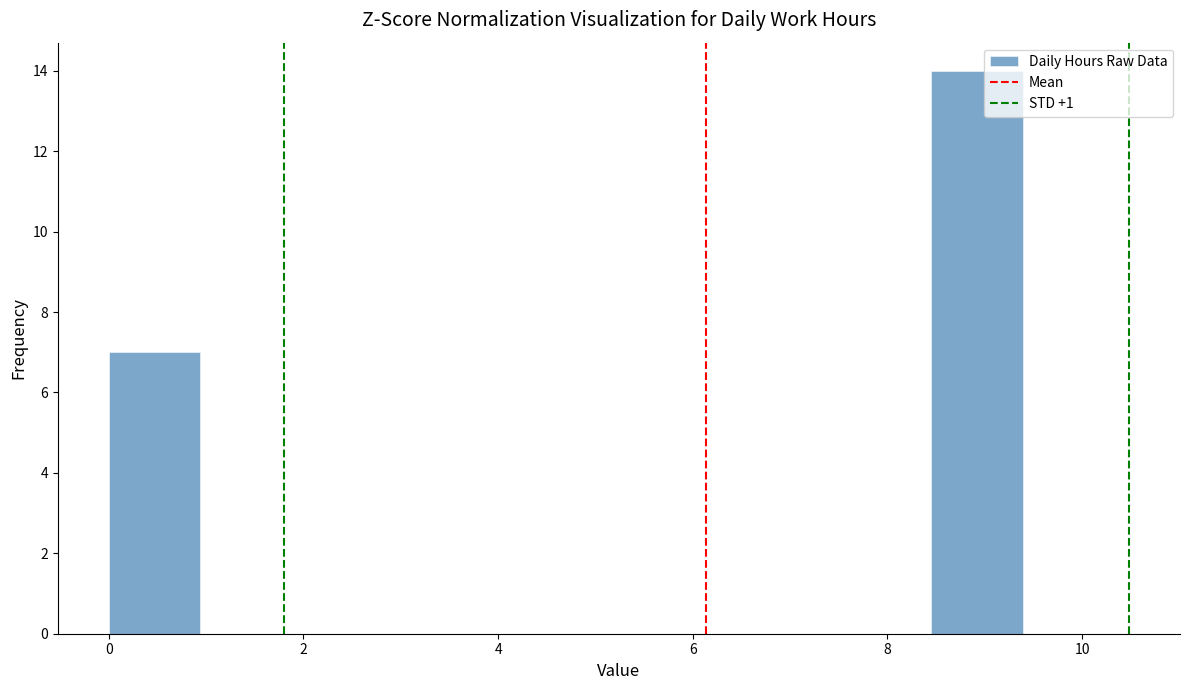

Reading left to right, list every bar in this chart as the range it spans on the x-axis followed by its height. Neither the bar edges nor the heights are printed on the chart, so give them approximately, as read against the axes.

0.0 to 1.0: 7
1.0 to 1.8: 0
1.8 to 2.8: 0
2.8 to 3.8: 0
3.8 to 4.6: 0
4.6 to 5.6: 0
5.6 to 6.6: 0
6.6 to 7.6: 0
7.6 to 8.4: 0
8.4 to 9.4: 14